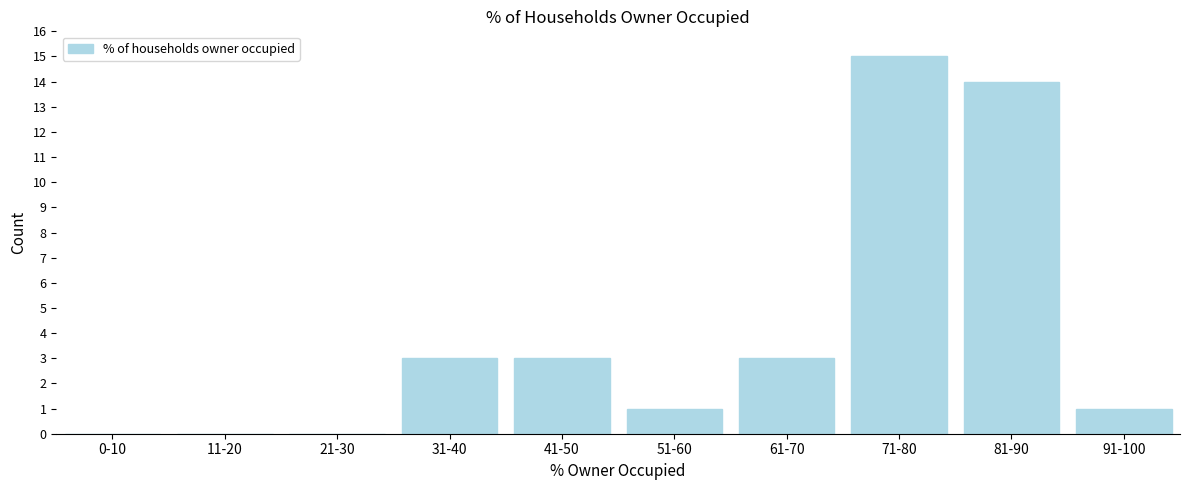

Reading left to right, transcribe all the data shown in this chart.

0-10=0	11-20=0	21-30=0	31-40=3	41-50=3	51-60=1	61-70=3	71-80=15	81-90=14	91-100=1